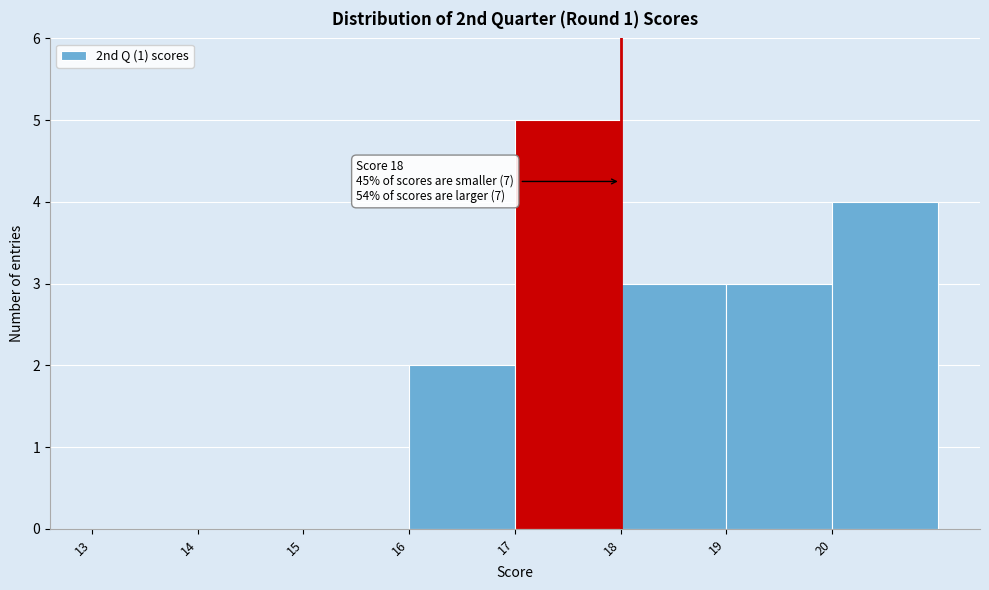

Which range on the x-axis has the tallest bar?

17 to 18